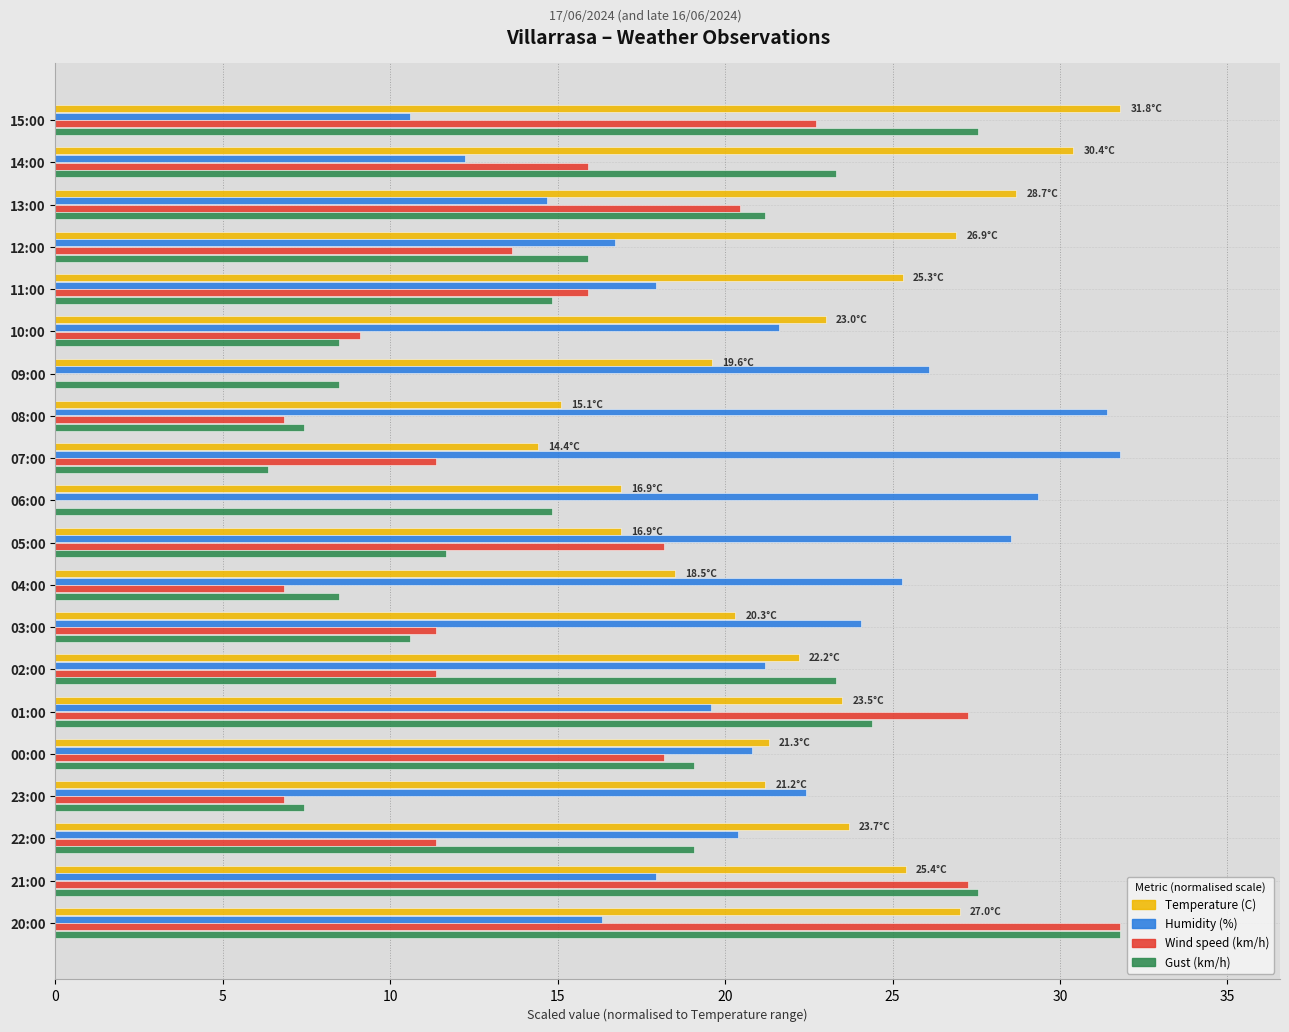

What is the sum of all Wind speed (km/h) values?

286.2